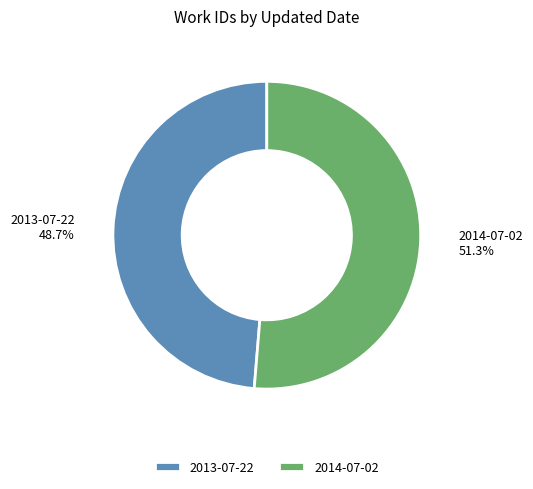

How many segments does this pie chart have?

2